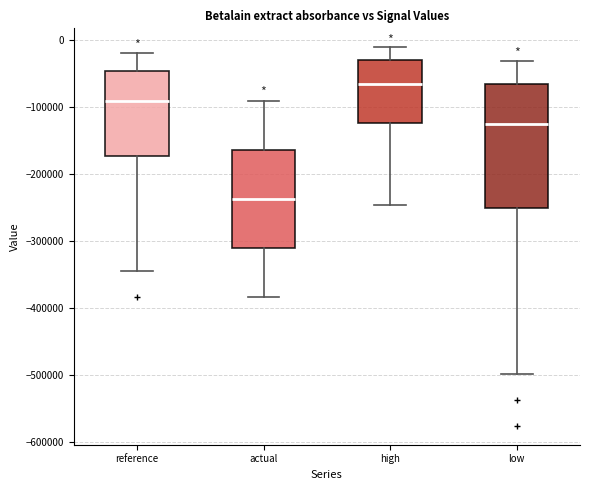

Reading left to right, read every box against the y-axis: the position of its median line, the range the box covers, and the ends of its whiskers. The values are not printed on the chart, so give them approximately, as read against the axis.

reference: median -90000, box -170000 to -50000, whiskers -340000 to -20000
actual: median -240000, box -310000 to -160000, whiskers -380000 to -90000
high: median -60000, box -120000 to -30000, whiskers -250000 to -10000
low: median -120000, box -250000 to -70000, whiskers -500000 to -30000